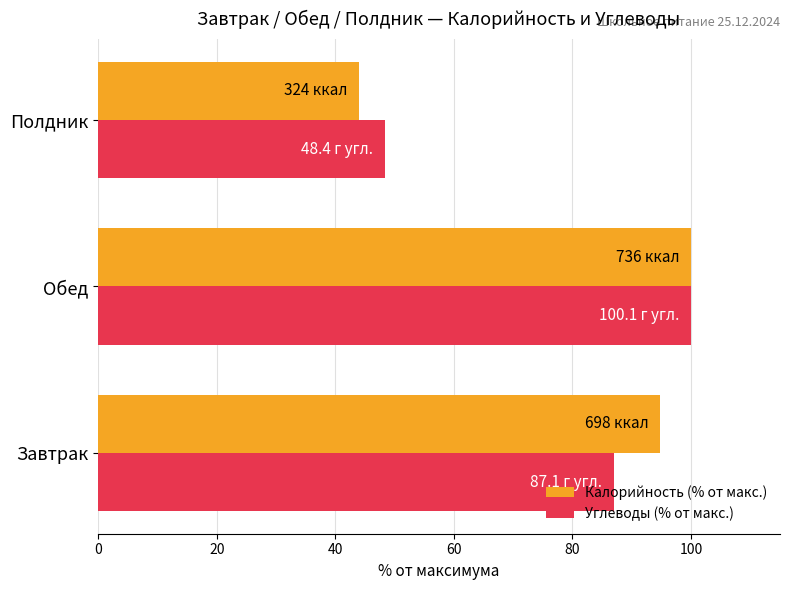

At which category is the sum across all series the highest?

Обед